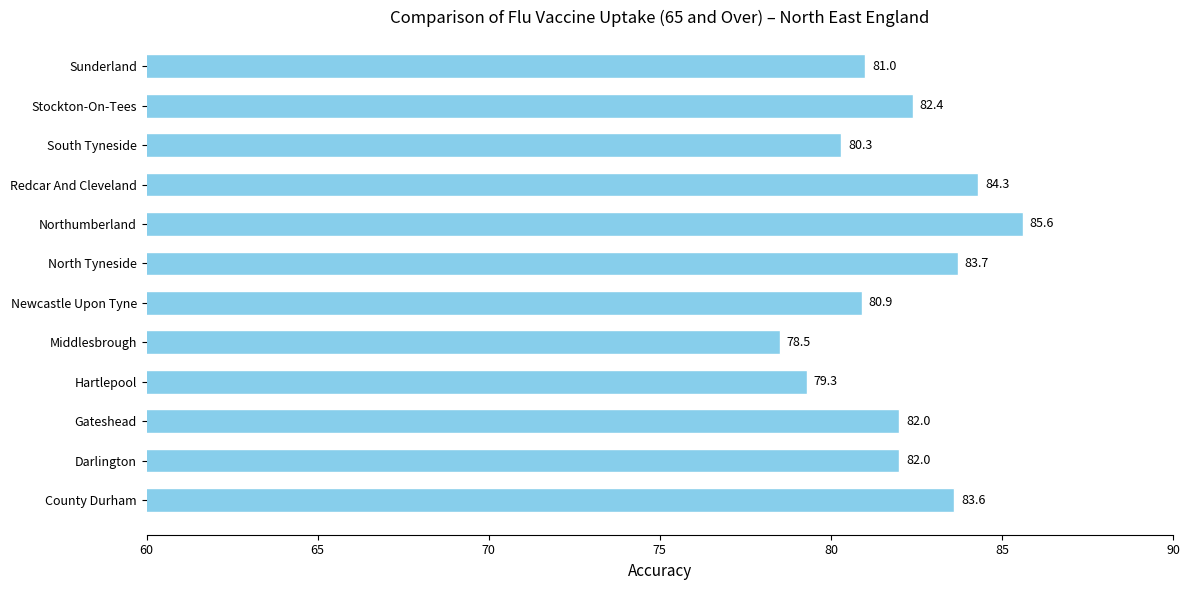

Are the bars grouped side by side (vs. stacked)?

No